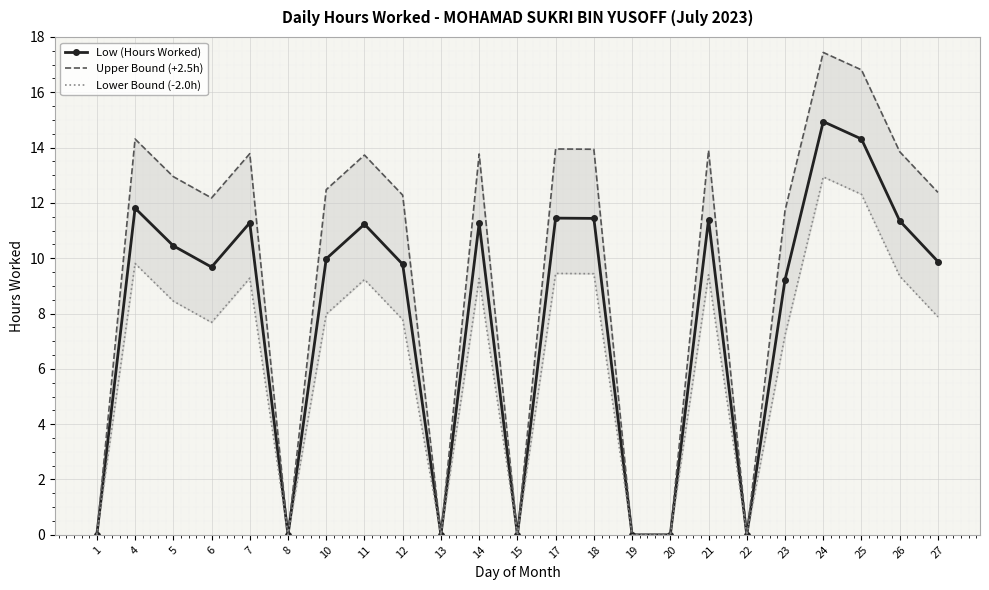

What is the average value of the Upper Bound (+2.5h) series?

9.5